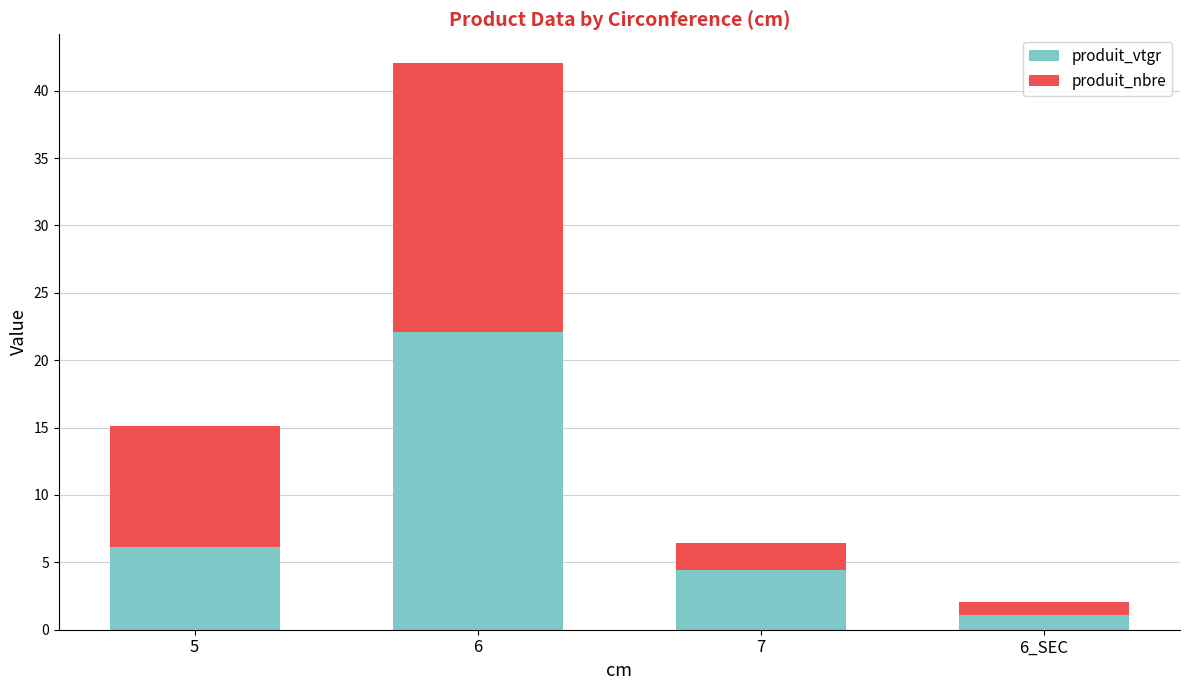

List the labels in order of produit_vtgr value, smallest first.

6_SEC, 7, 5, 6